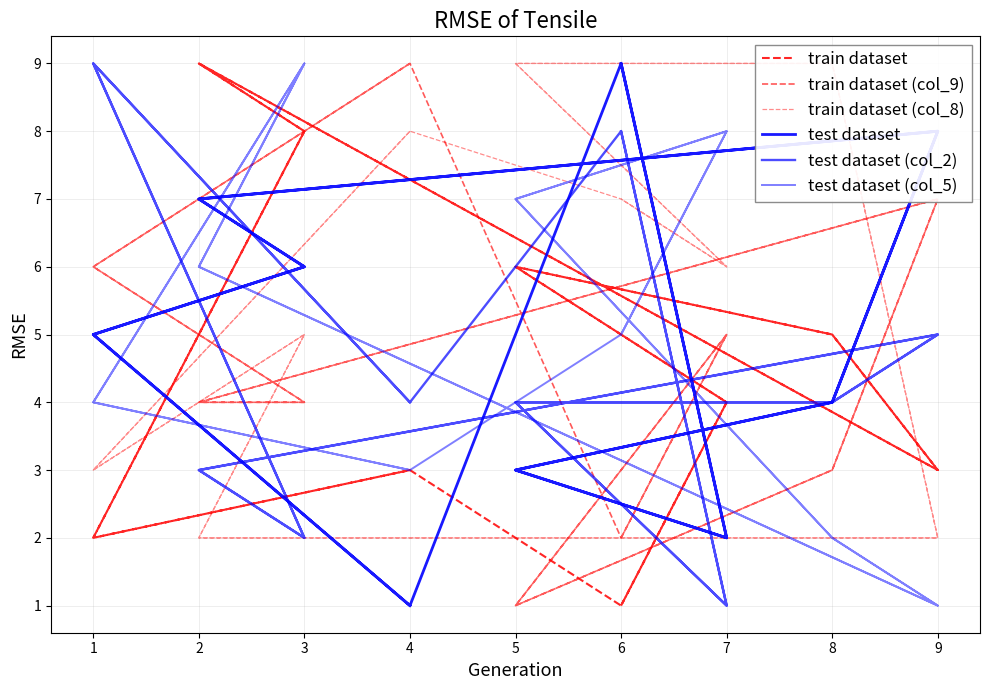

How many test dataset values are between 3 and 7?

10